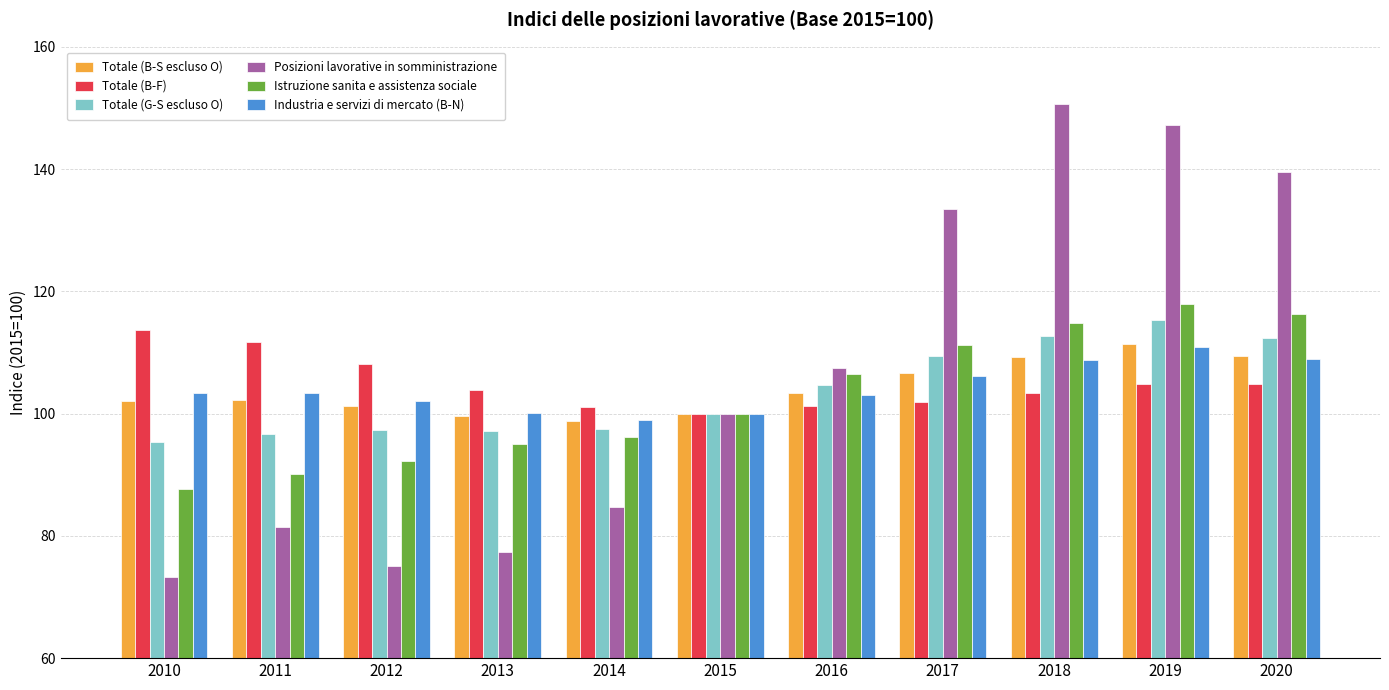

What is the approximate value of Istruzione sanita e assistenza sociale at 2018?

114.8